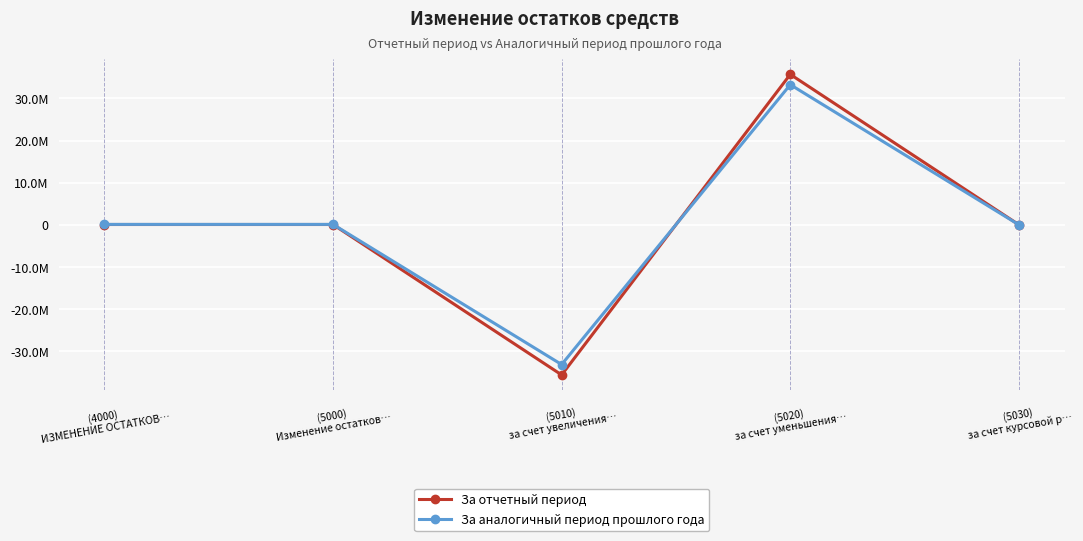

What are all the series names shown in the legend?

За отчетный период, За аналогичный период прошлого года